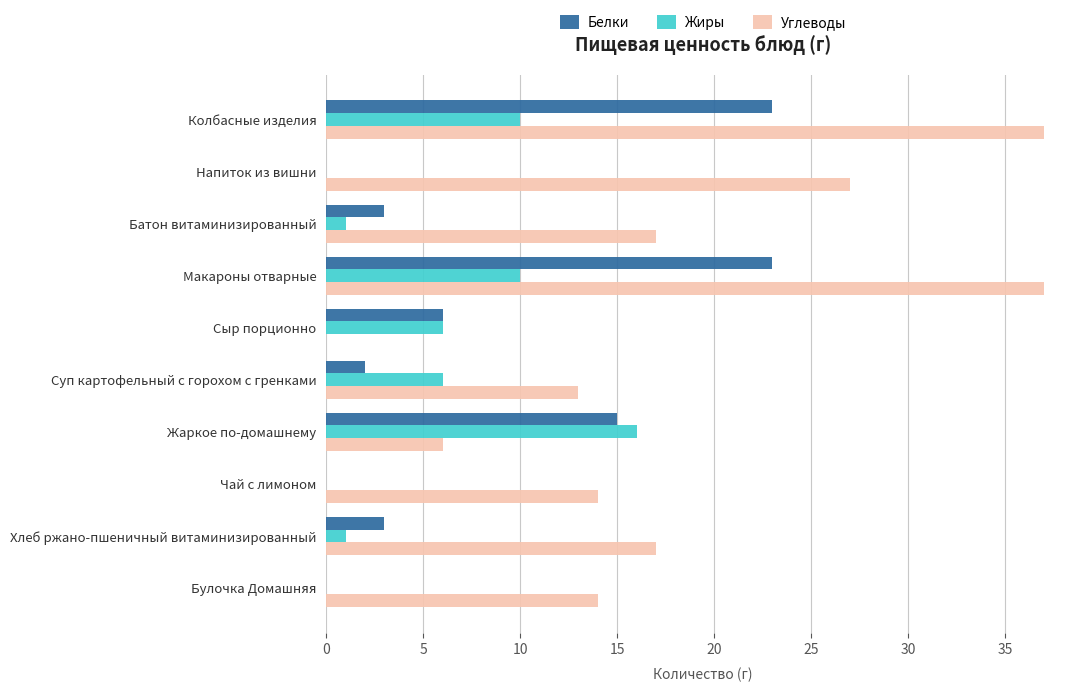

Between Макароны отварные and Жаркое по-домашнему, which series saw the biggest shift?

Углеводы